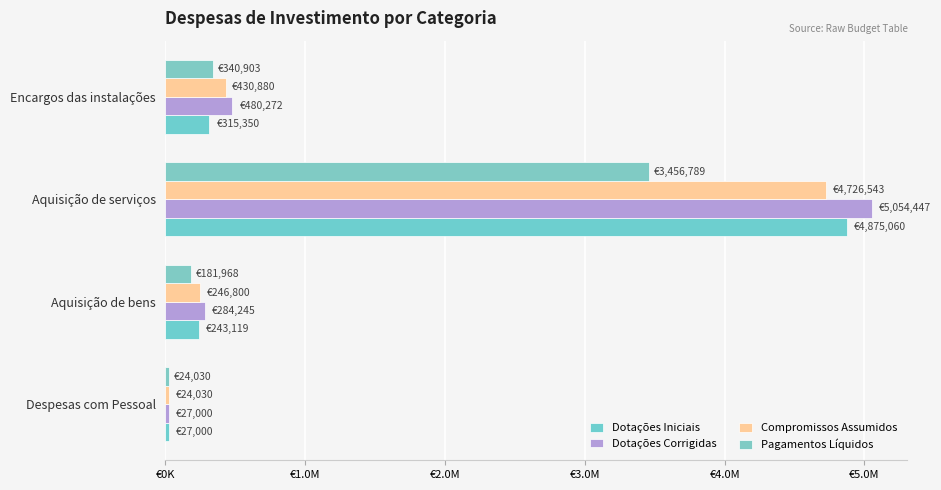

What is the average value of the Dotações Iniciais series?

1365132.2